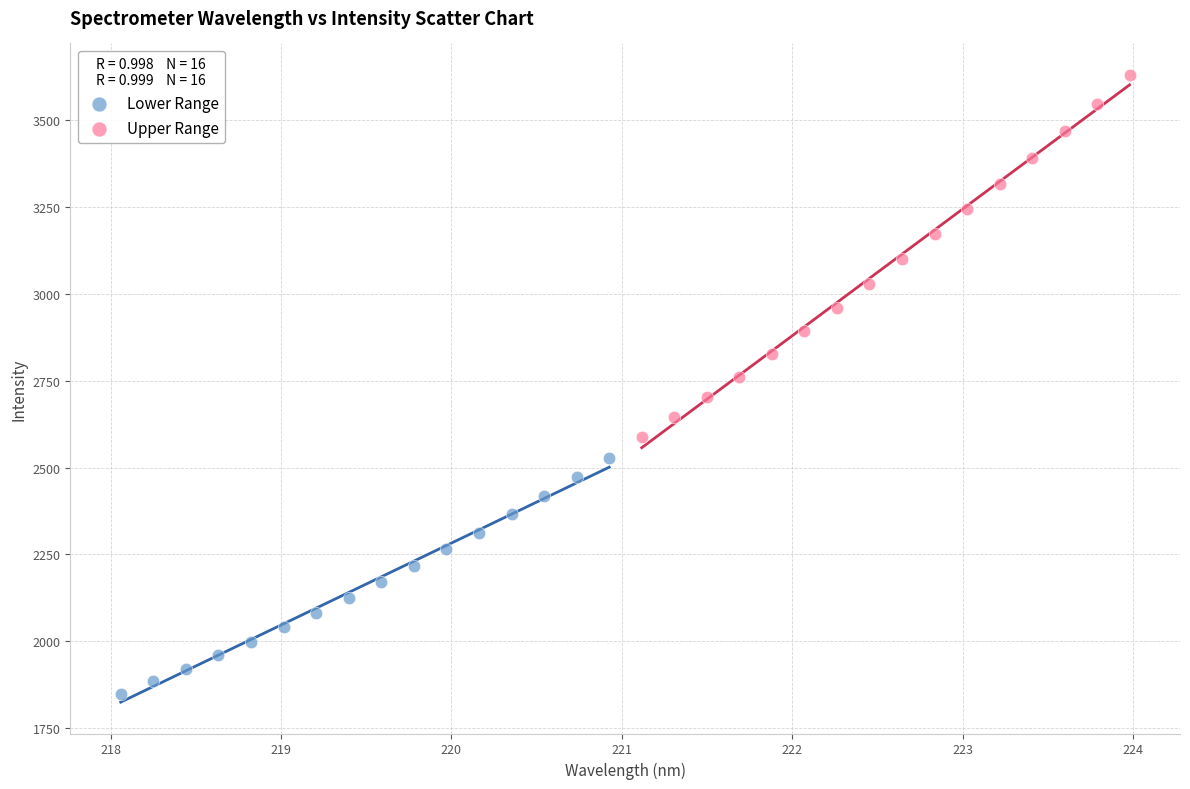

Which series contains the lowest Y value?

Lower Range